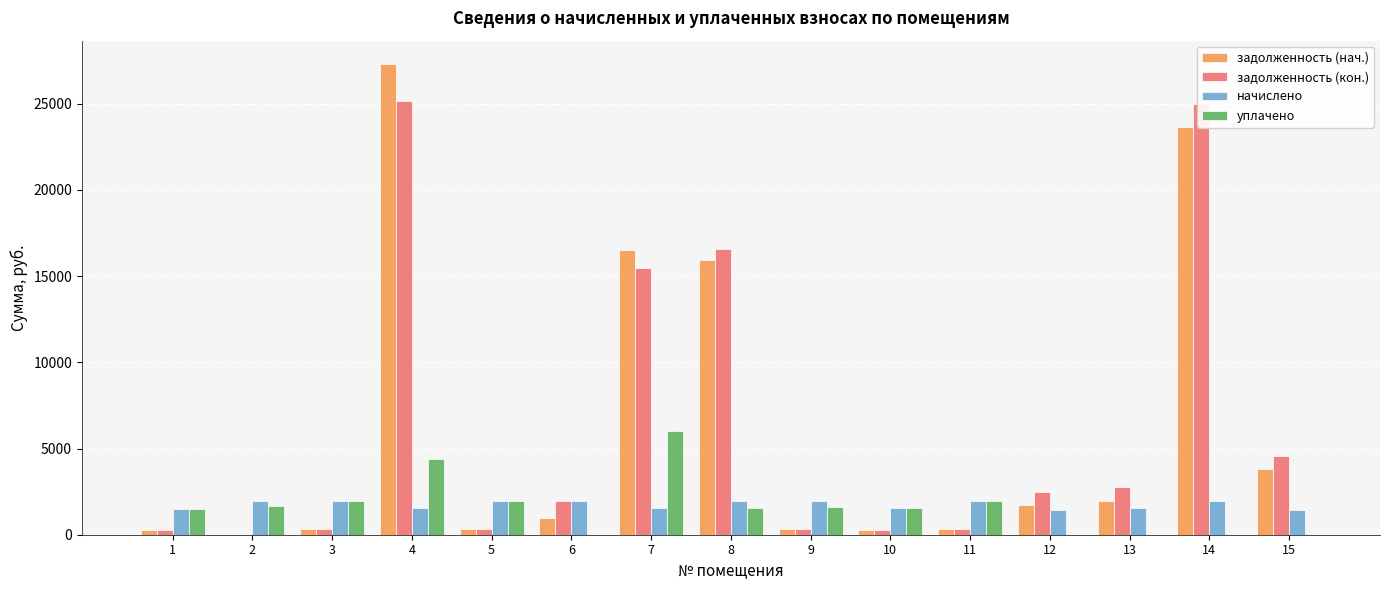

What are all the series names shown in the legend?

задолженность (нач.), задолженность (кон.), начислено, уплачено